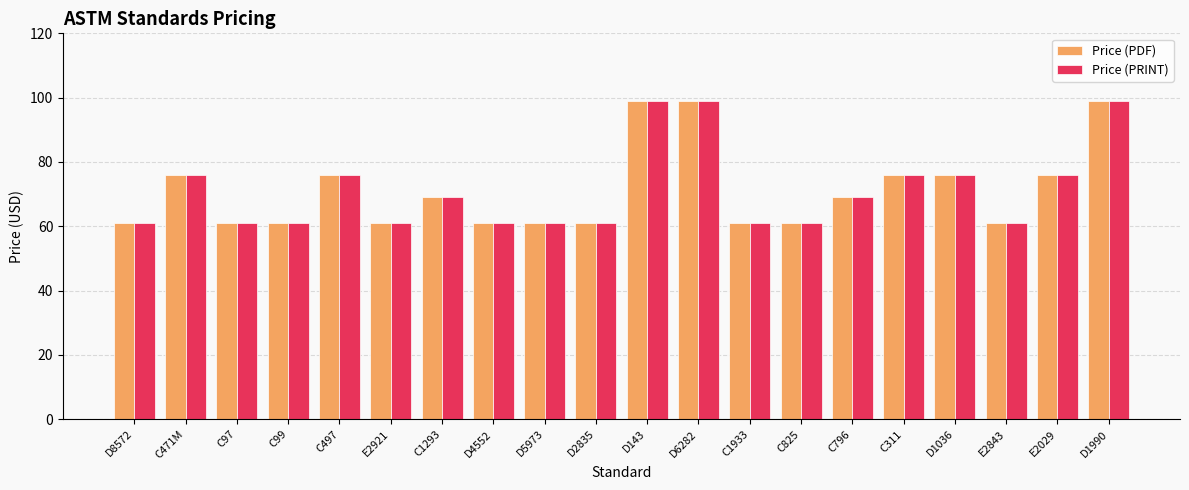

How many groups of bars are there?

20